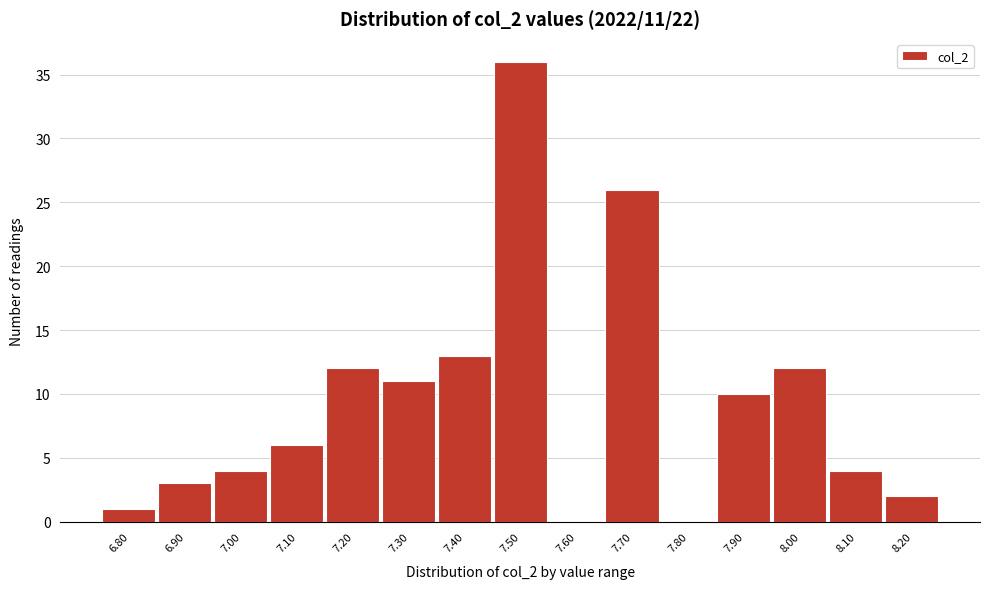

Reading left to right, list all the values displayed in this chart.

6.80=1	6.90=3	7.00=4	7.10=6	7.20=12	7.30=11	7.40=13	7.50=36	7.60=0	7.70=26	7.80=0	7.90=10	8.00=12	8.10=4	8.20=2